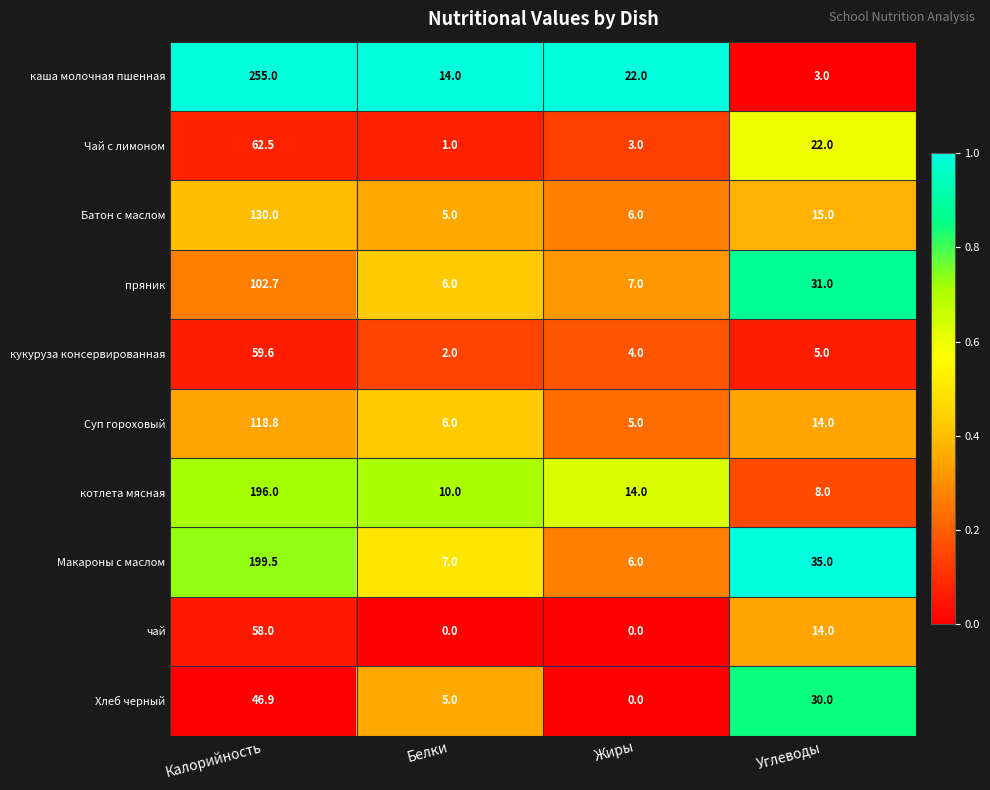

Where does the каша молочная пшенная series first go above 22?

Калорийность